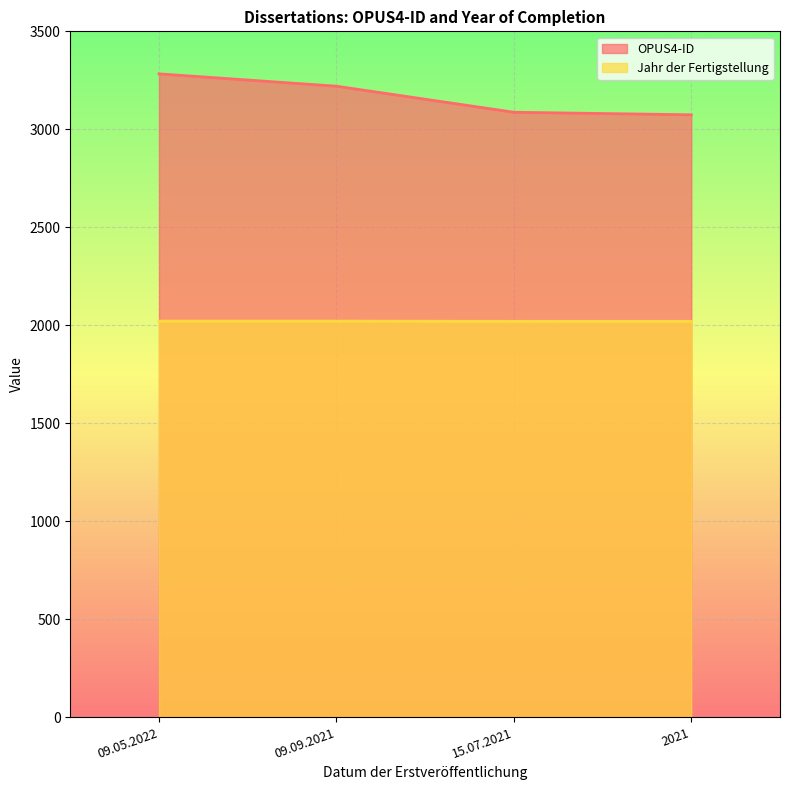

True or false: OPUS4-ID and Jahr der Fertigstellung intersect in this chart.

False